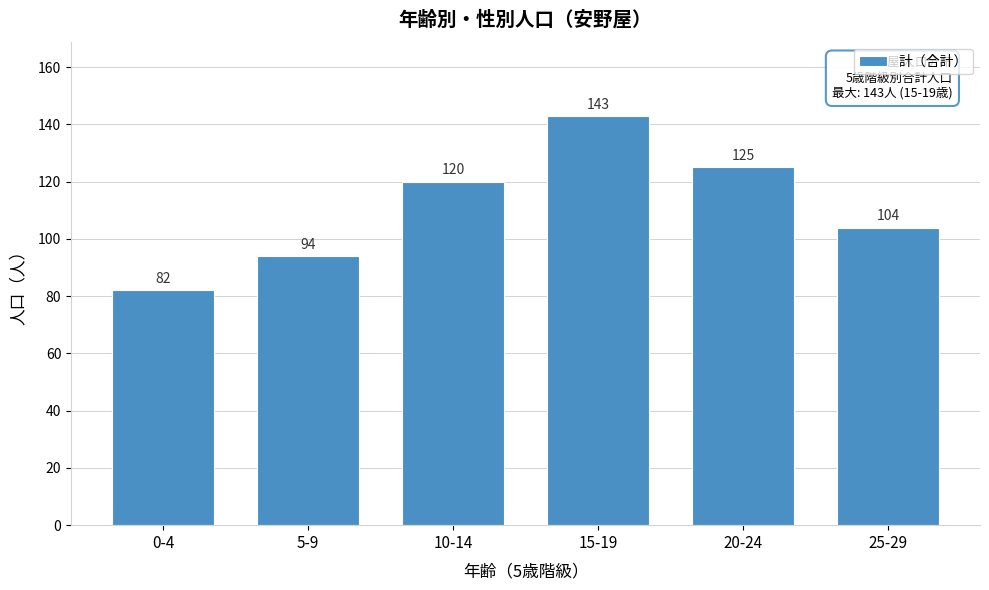

Reading right to left, extract all data points from this chart.

104	125	143	120	94	82